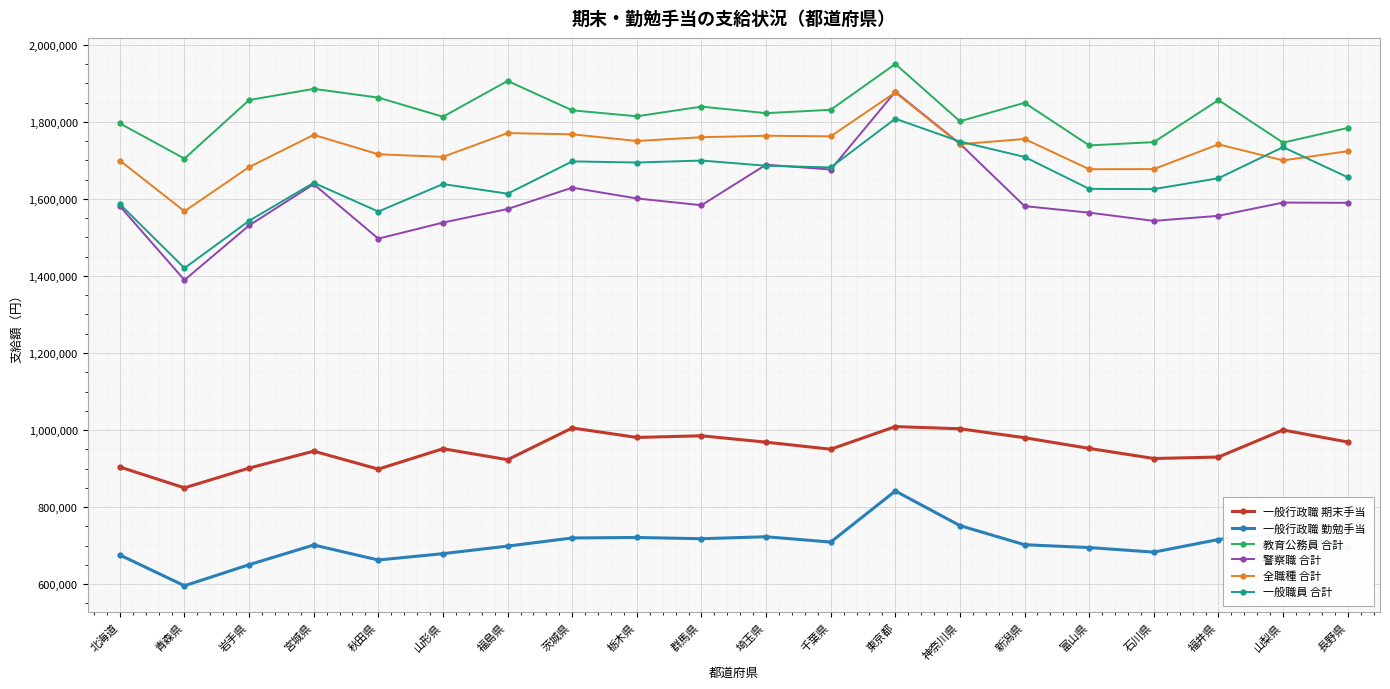

How many series are shown in this chart?

6